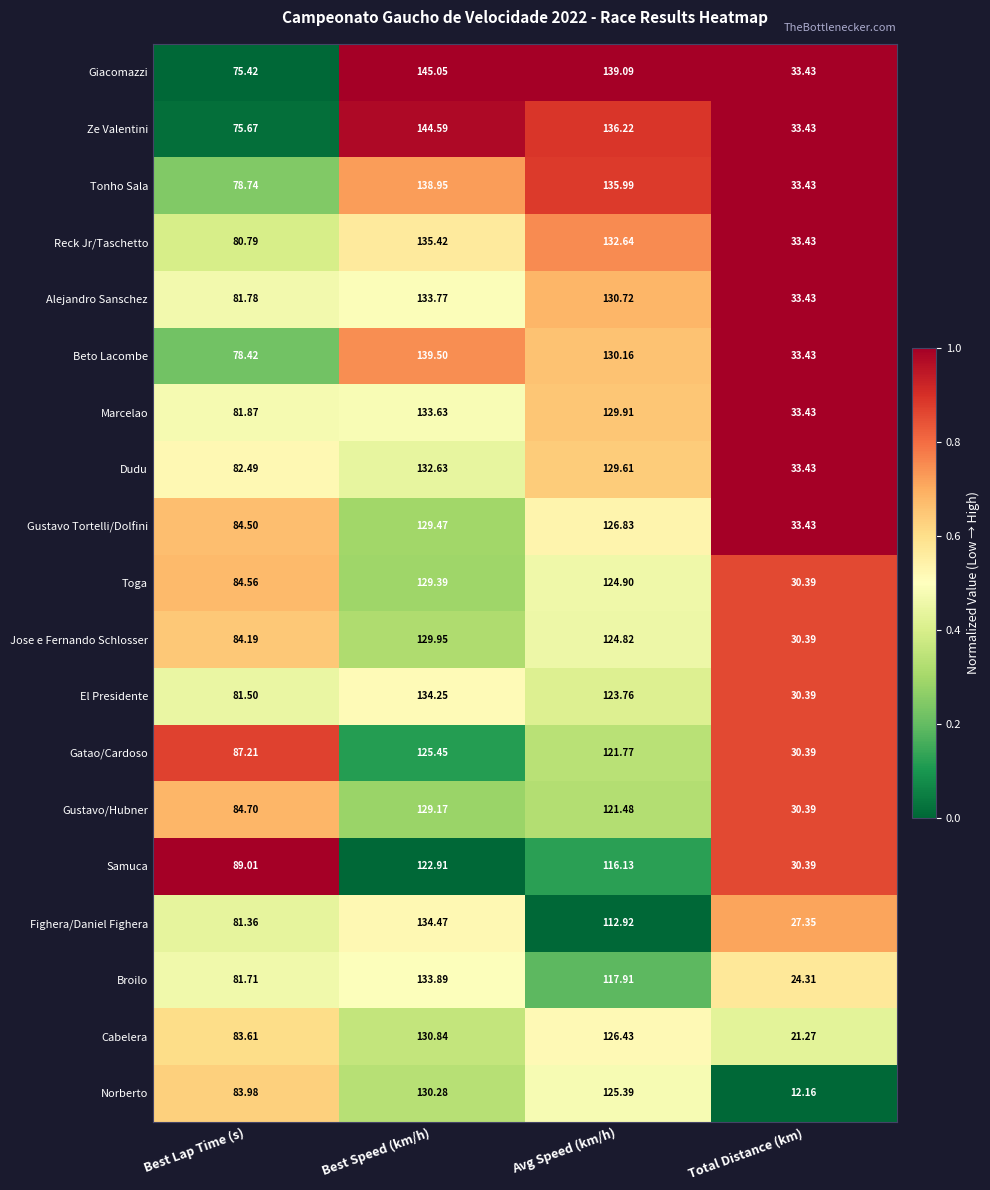

List the labels in order of Fighera/Daniel Fighera value, smallest first.

Total Distance (km), Best Lap Time (s), Avg Speed (km/h), Best Speed (km/h)